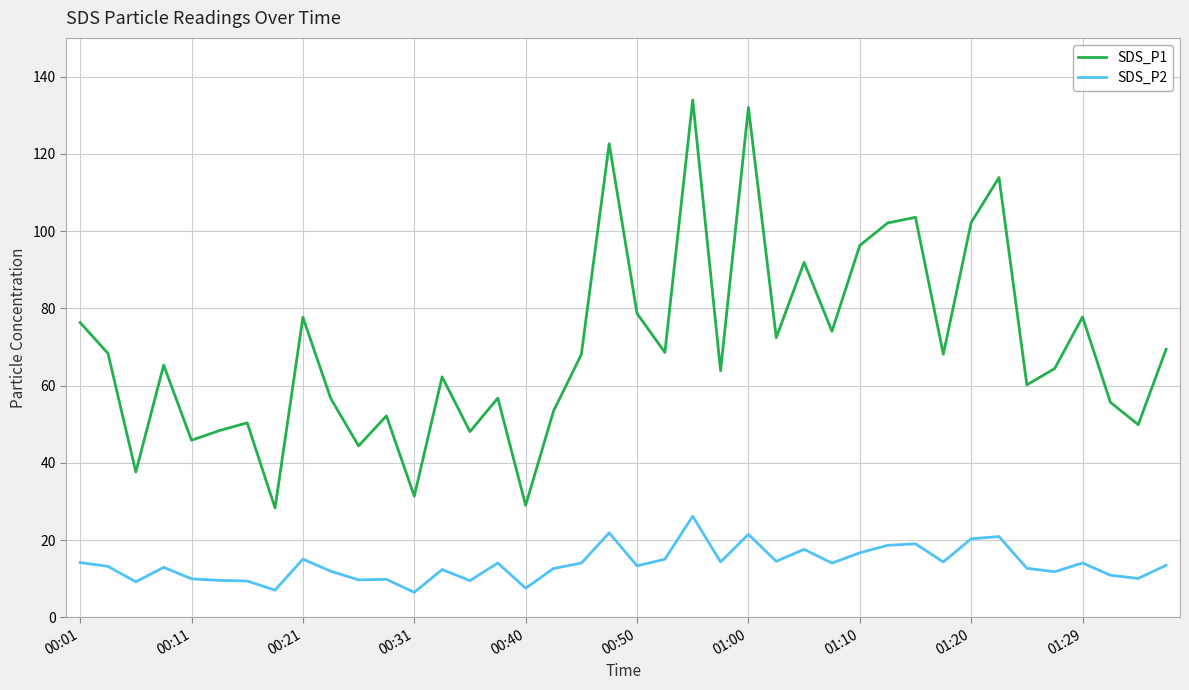

Which series has the largest total across all categories?

SDS_P1